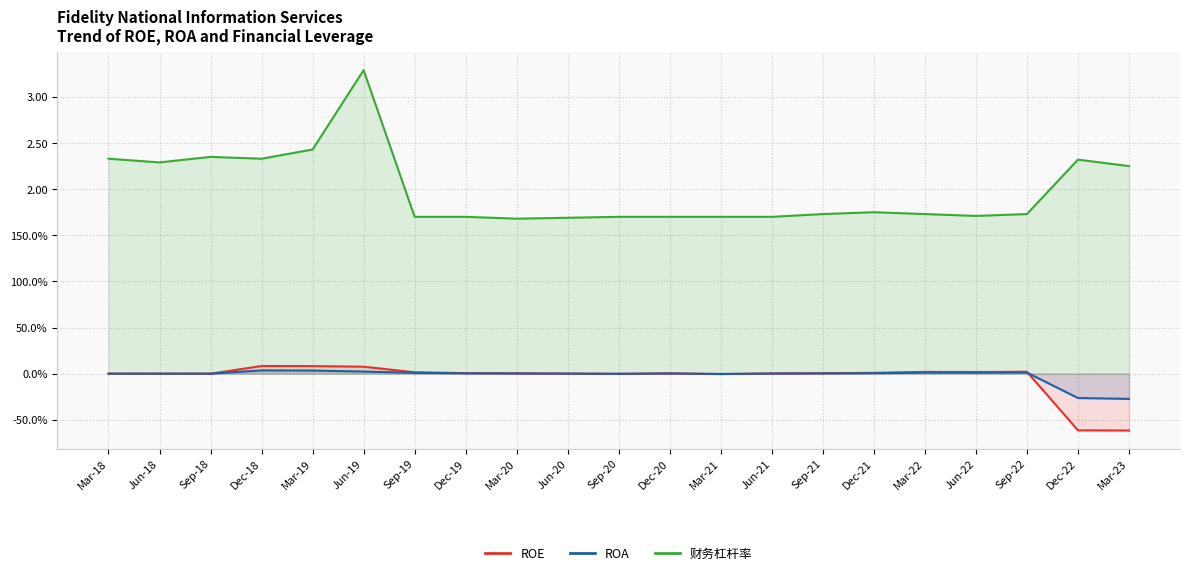

What is the total value across all series at Mar-22?

1.8